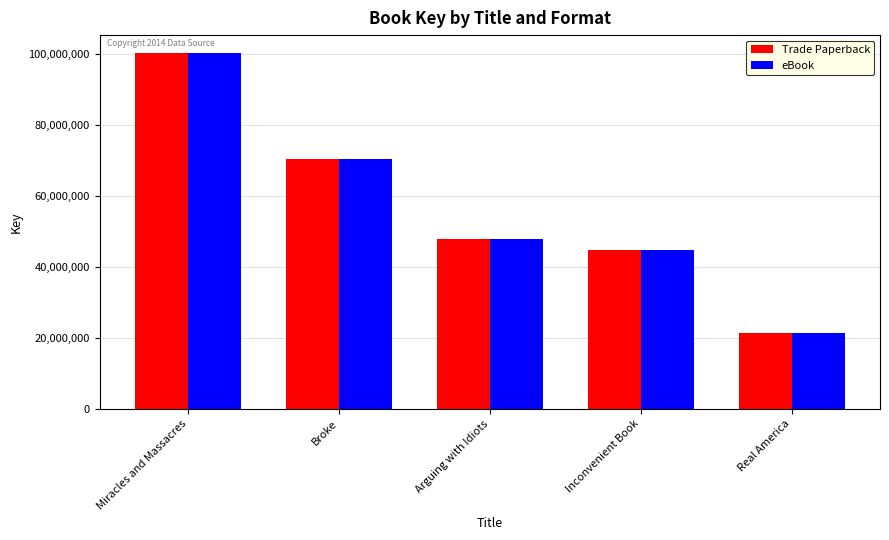

How many groups of bars are there?

5